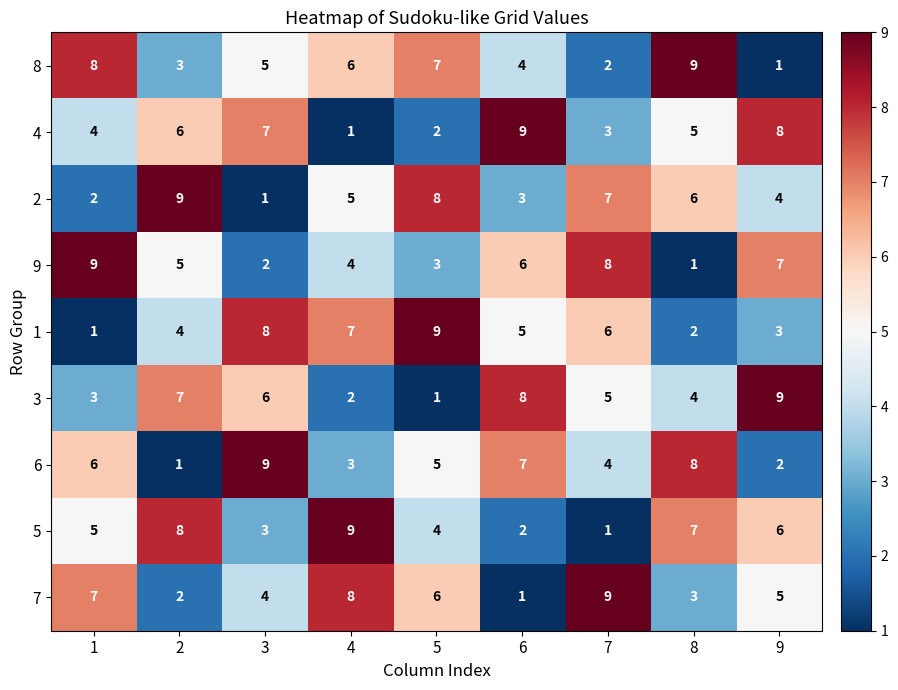

Count the number of data series in this chart.

9